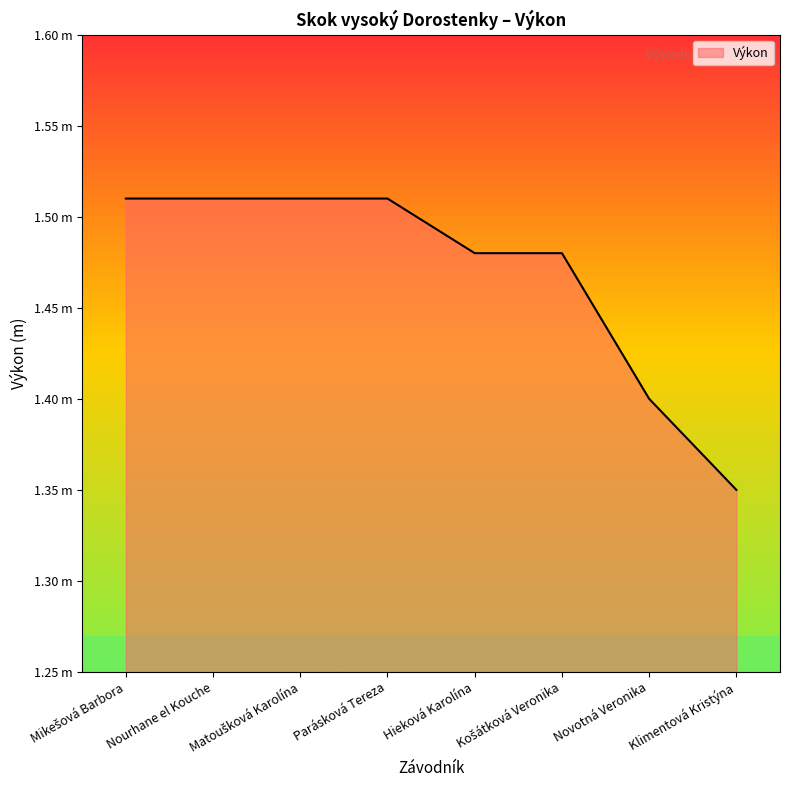

What is the smallest value displayed?

1.4